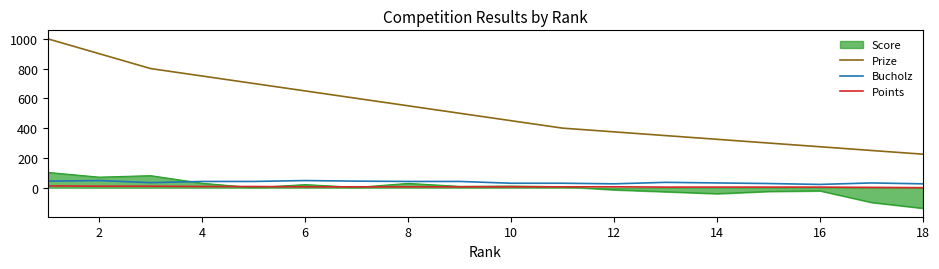

What is the smallest value displayed?

-138